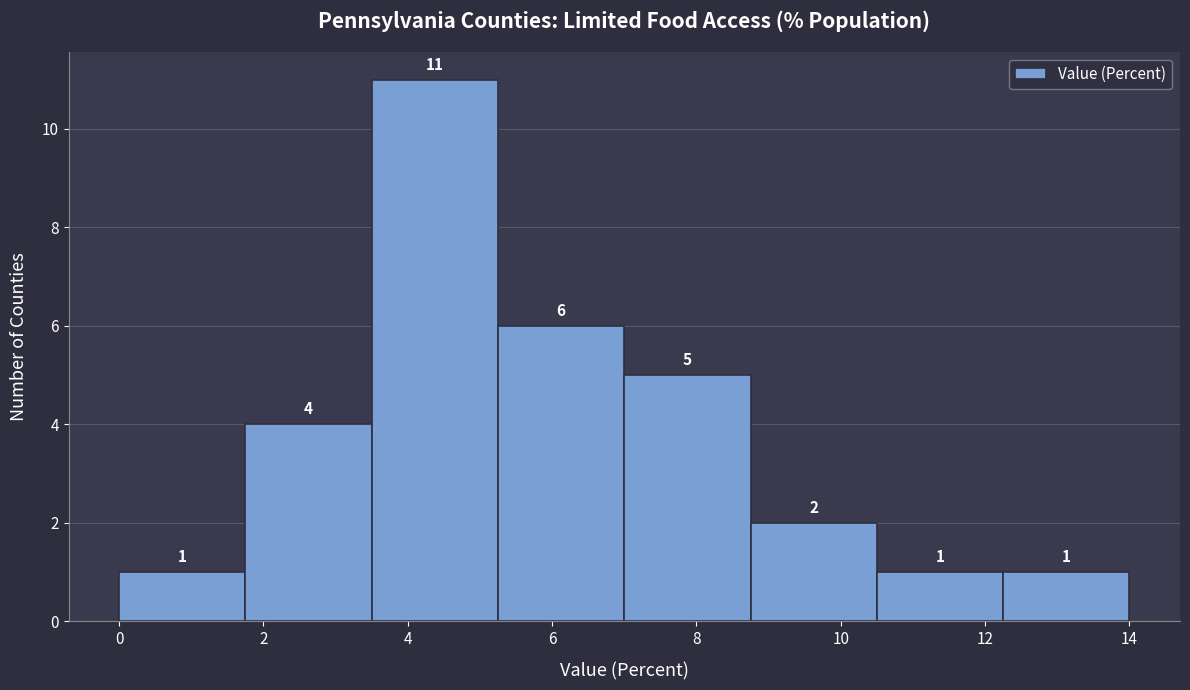

Reading left to right, transcribe this chart: for each bar, give the range it covers on the x-axis and its height. The bar edges are not printed on the chart, so give them approximately, as read against the axis.

0.00 to 1.75: 1
1.75 to 3.50: 4
3.50 to 5.25: 11
5.25 to 7.00: 6
7.00 to 8.75: 5
8.75 to 10.50: 2
10.50 to 12.25: 1
12.25 to 14.00: 1